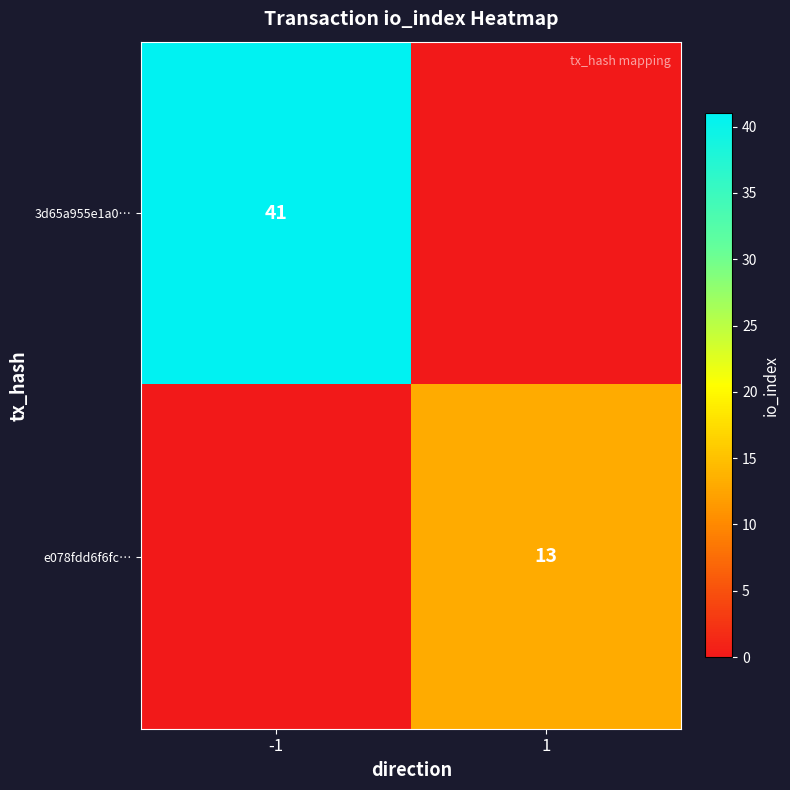

The 3d65a955e1a0… series shows 41 at -1. True or false?

True